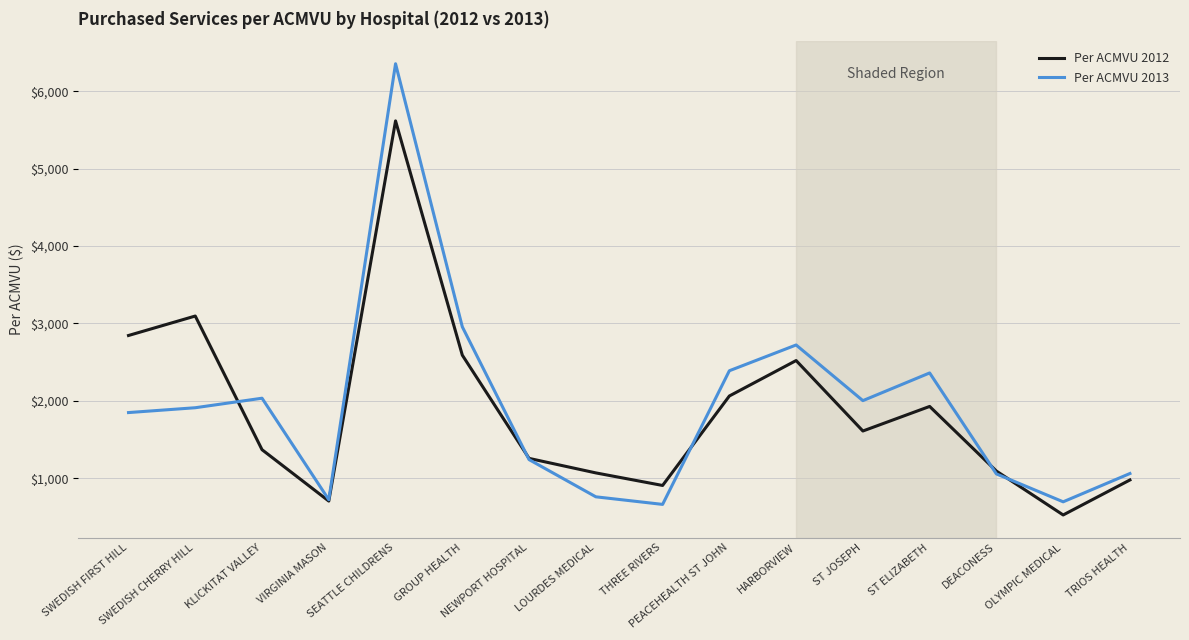

Rank the series at PEACEHEALTH ST JOHN from lowest to highest value.

Per ACMVU 2012, Per ACMVU 2013